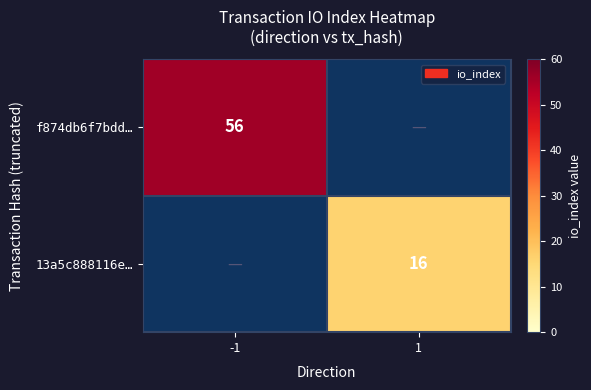

The value of 13a5c888116e… at 1 is 22. True or false?

False